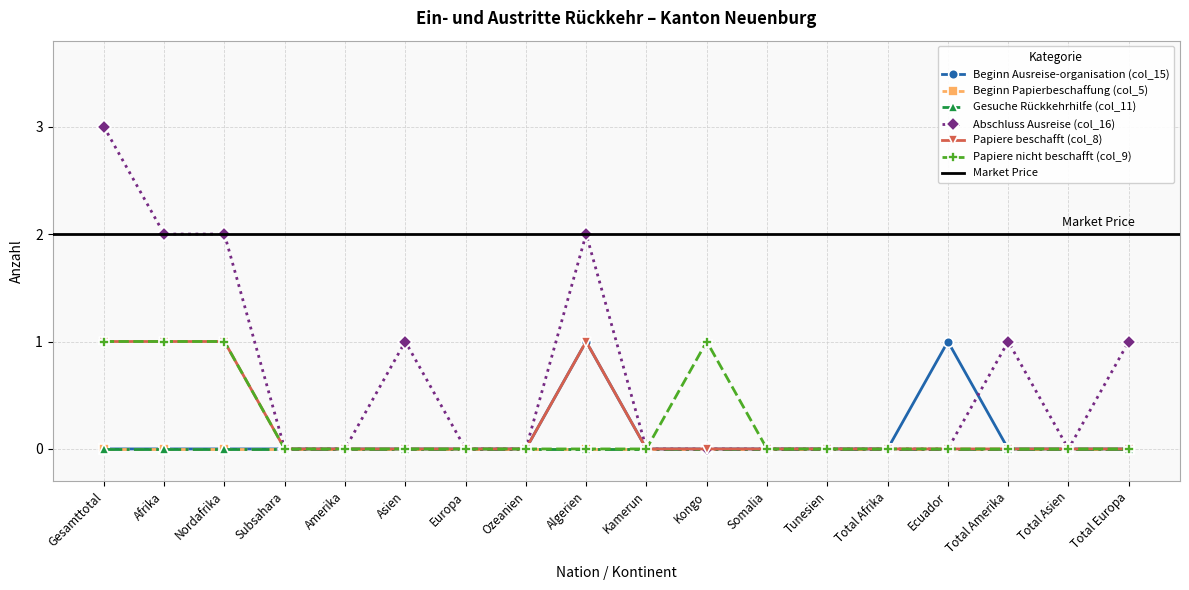

True or false: Beginn Ausreise-organisation (col_15) and Abschluss Ausreise (col_16) cross at least once.

True